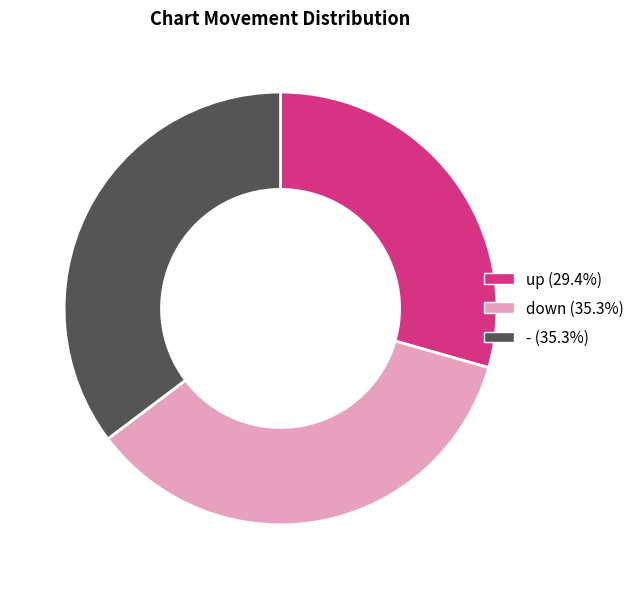

Approximately how many times larger is the value at up compared to -?

0.8